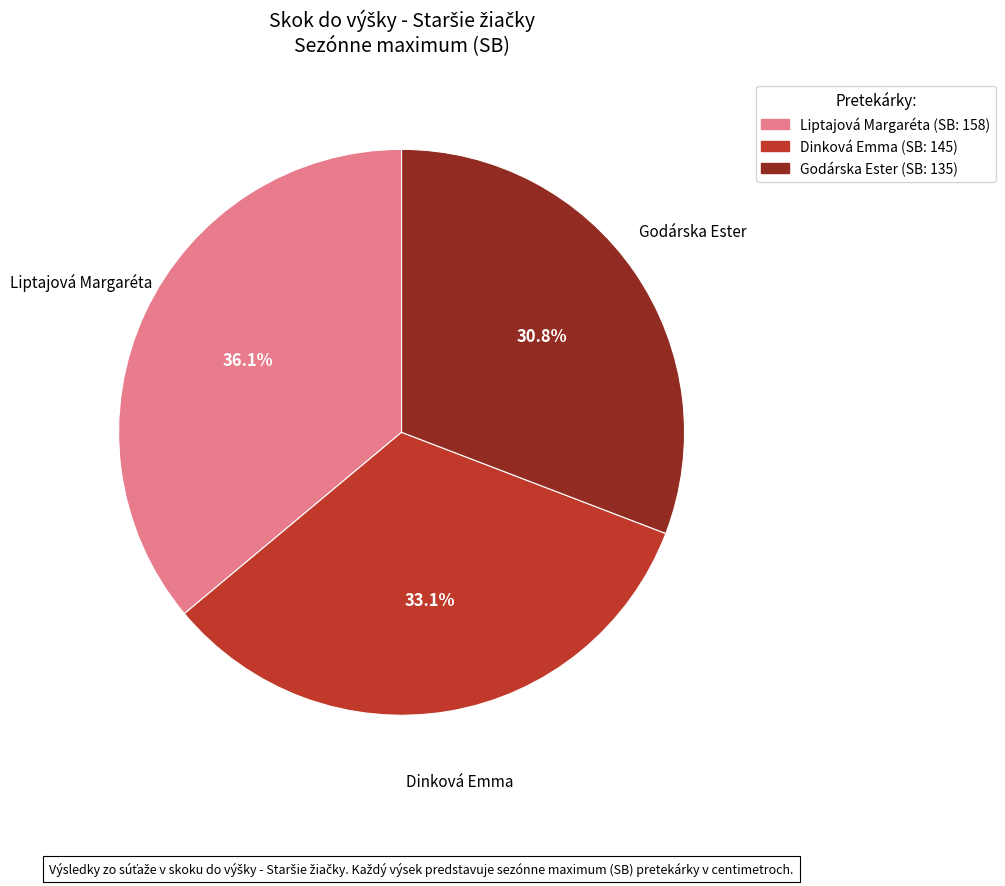

Which has a higher value, Dinková Emma or Godárska Ester?

Dinková Emma